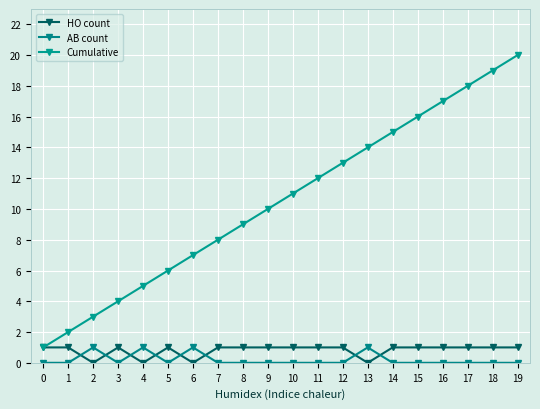

List the series in order of their peak value, lowest first.

HO count, AB count, Cumulative